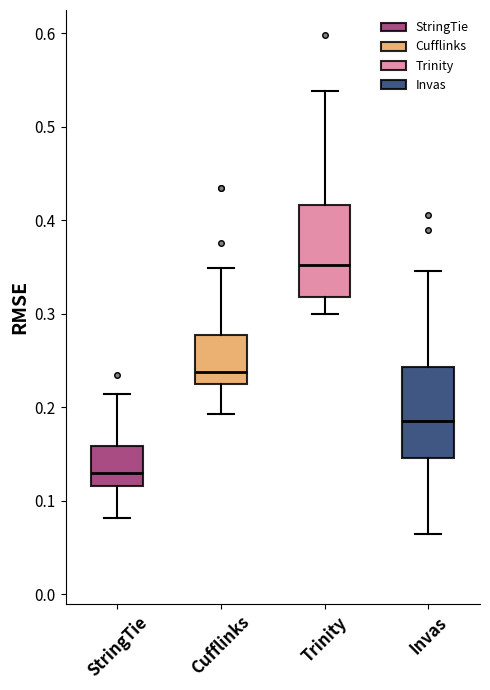

Which box's median line is the lowest?

StringTie